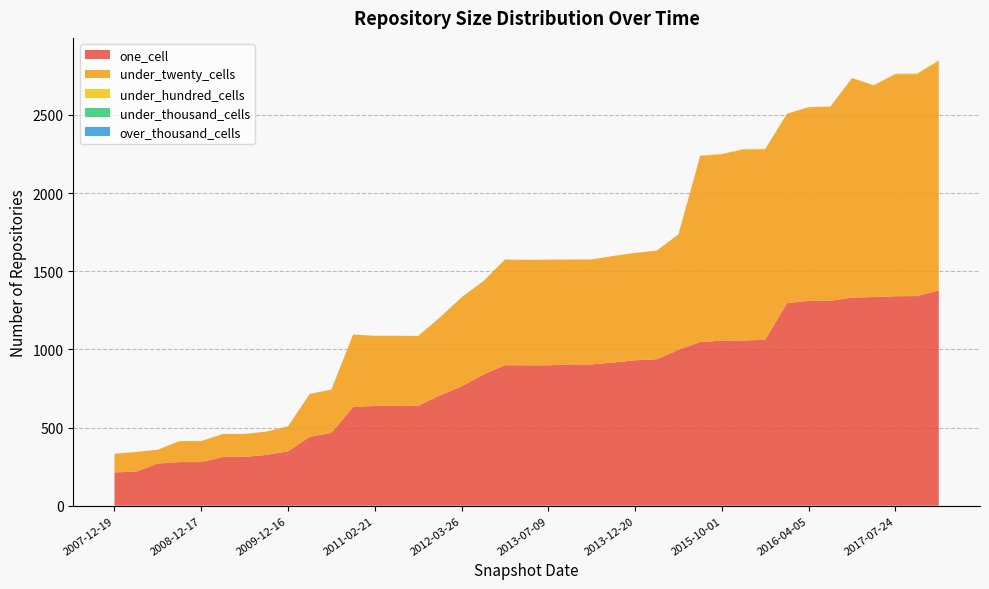

Reading right to left, what are all the values shown in this chart?

one_cell: 1377	1341	1340	1335	1331	1311	1310	1296	1061	1057	1056	1047	997	937	930	916	904	904	898	898	899	839	763	706	639	638	638	632	466	441	348	325	312	312	279	279	270	218	213
under_twenty_cells: 1468	1420	1420	1354	1404	1242	1239	1211	1219	1222	1192	1190	739	695	687	682	671	671	676	675	676	597	570	498	447	449	449	463	277	274	160	149	147	147	134	134	88	125	119
under_hundred_cells: 5	4	4	1	1	0	1	1	3	3	3	3	0	0	0	0	0	0	0	0	0	0	0	0	0	0	0	0	0	0	0	0	0	0	1	1	0	1	1
under_thousand_cells: 0	0	0	0	0	0	0	0	0	0	0	0	0	0	0	0	0	0	0	0	0	0	0	0	0	0	0	0	0	0	0	0	0	0	0	0	0	0	0
over_thousand_cells: 0	0	0	0	0	0	0	0	0	0	0	0	0	0	0	0	0	0	0	0	0	0	0	0	0	0	0	0	0	0	0	0	0	0	0	0	0	0	0